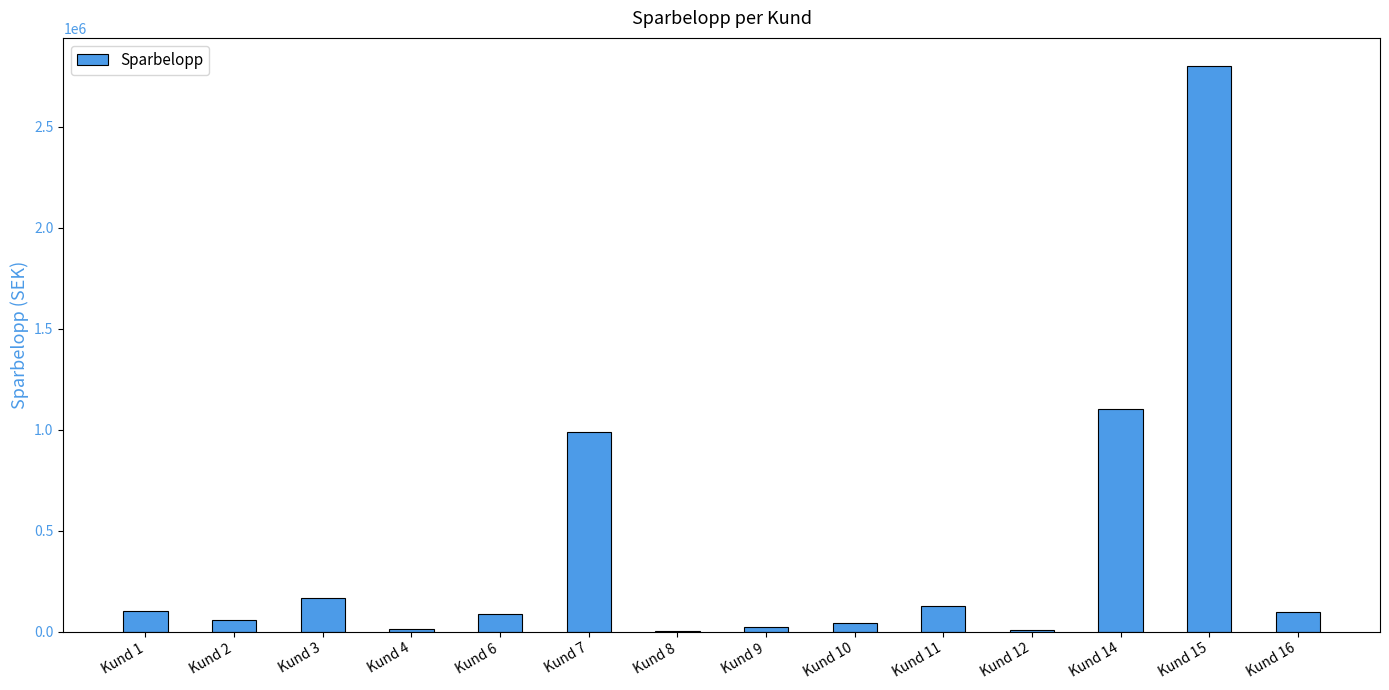

What is the ratio of the value at Kund 15 to the value at Kund 14?

2.5